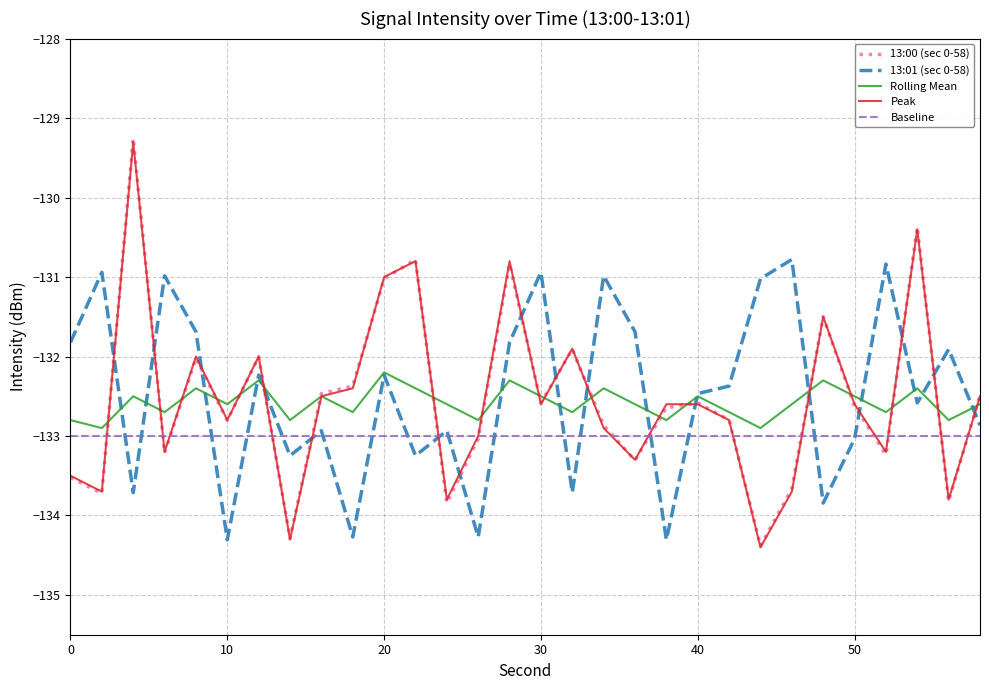

True or false: Peak has more than 0 interior local peaks.

True